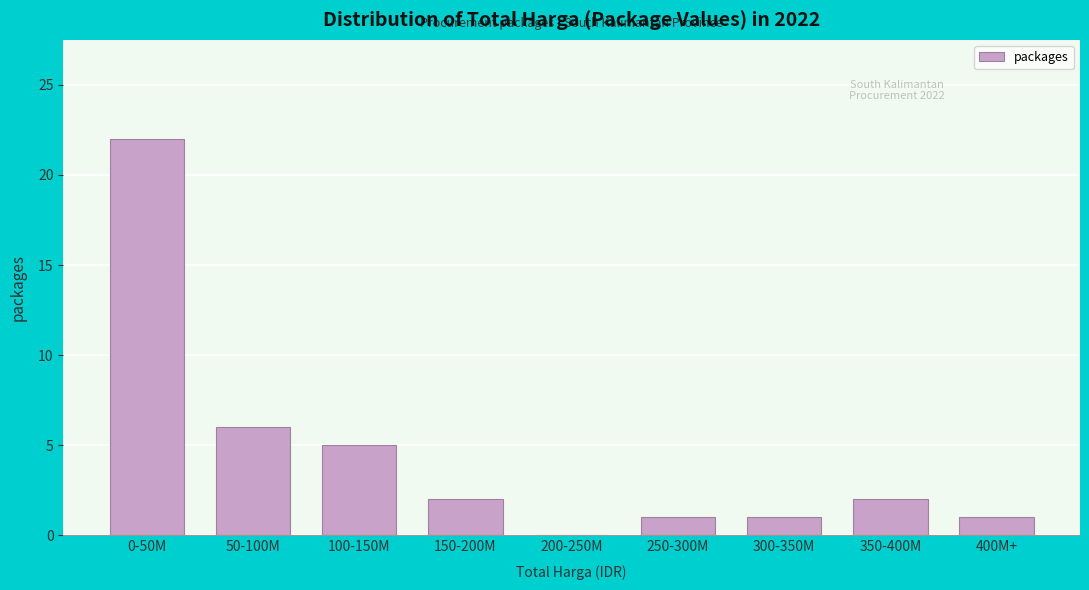

Reading left to right, extract all data points from this chart.

0-50M=22	50-100M=6	100-150M=5	150-200M=2	200-250M=0	250-300M=1	300-350M=1	350-400M=2	400M+=1